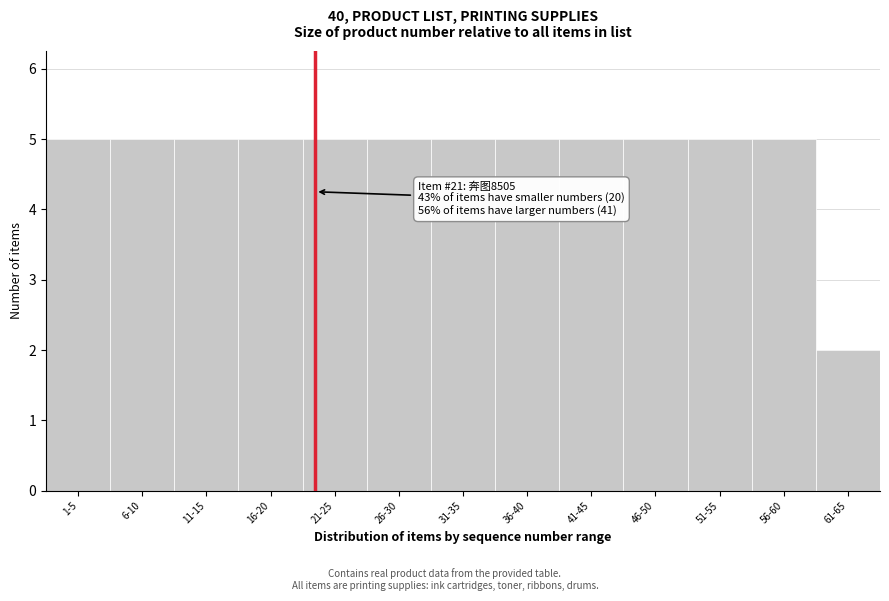

Reading left to right, what are all the values shown in this chart?

1-5=5	6-10=5	11-15=5	16-20=5	21-25=5	26-30=5	31-35=5	36-40=5	41-45=5	46-50=5	51-55=5	56-60=5	61-65=2